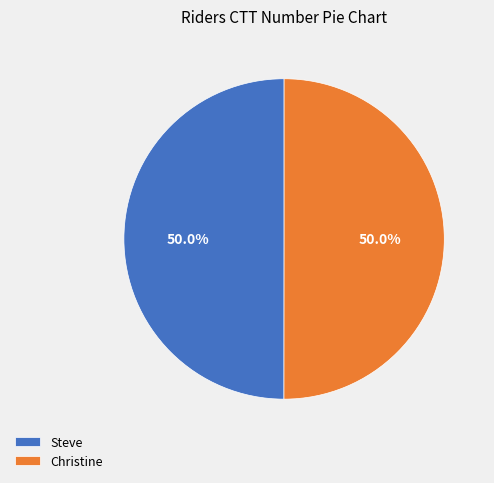

What is the ratio of the value at Christine to the value at Steve?

1.0